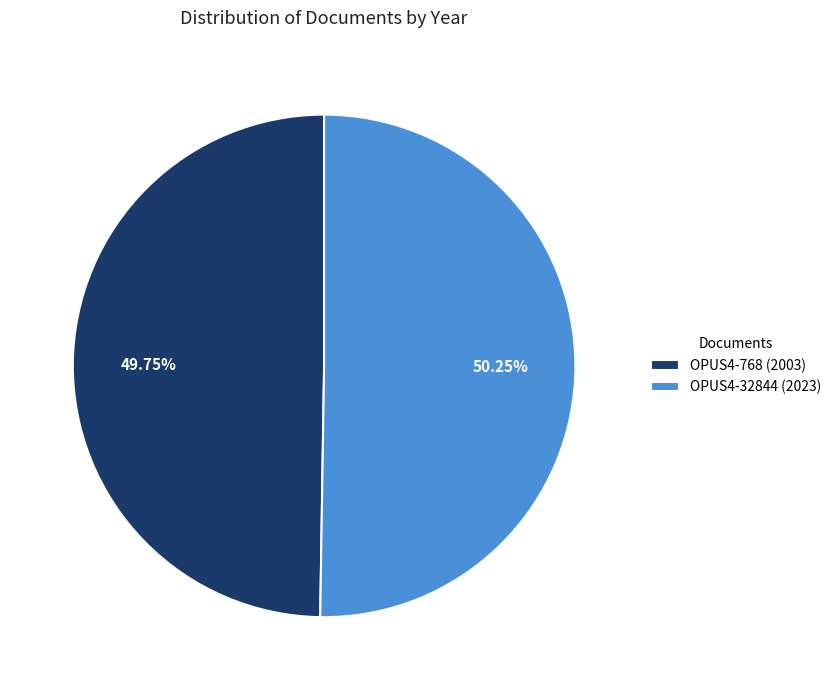

What is the ratio of the value at OPUS4-32844 (2023) to the value at OPUS4-768 (2003)?

1.0